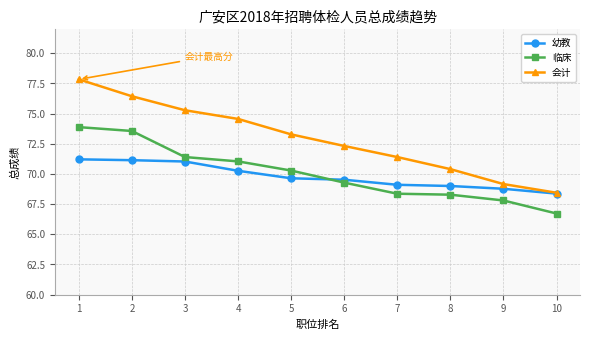

Which series changed the most between 4 and 7?

会计